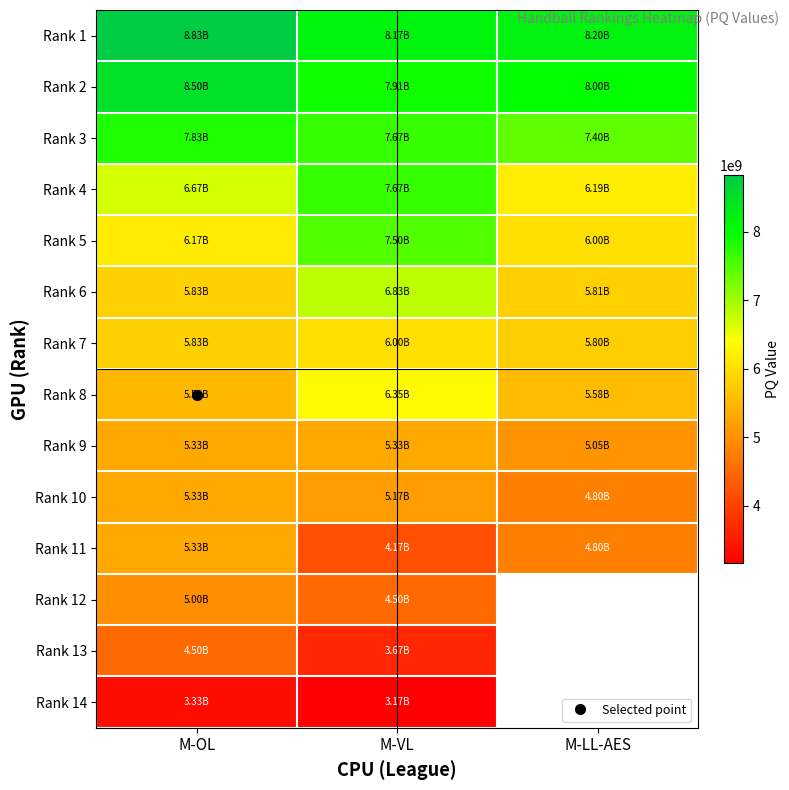

How many categories are shown in the chart?

3